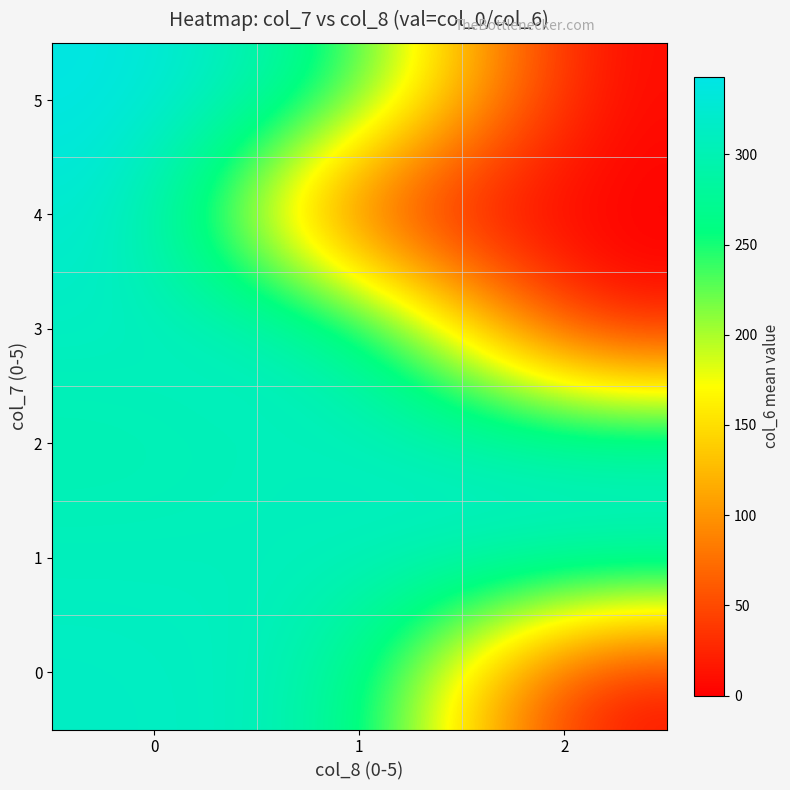

Count the number of categories in the chart.

3